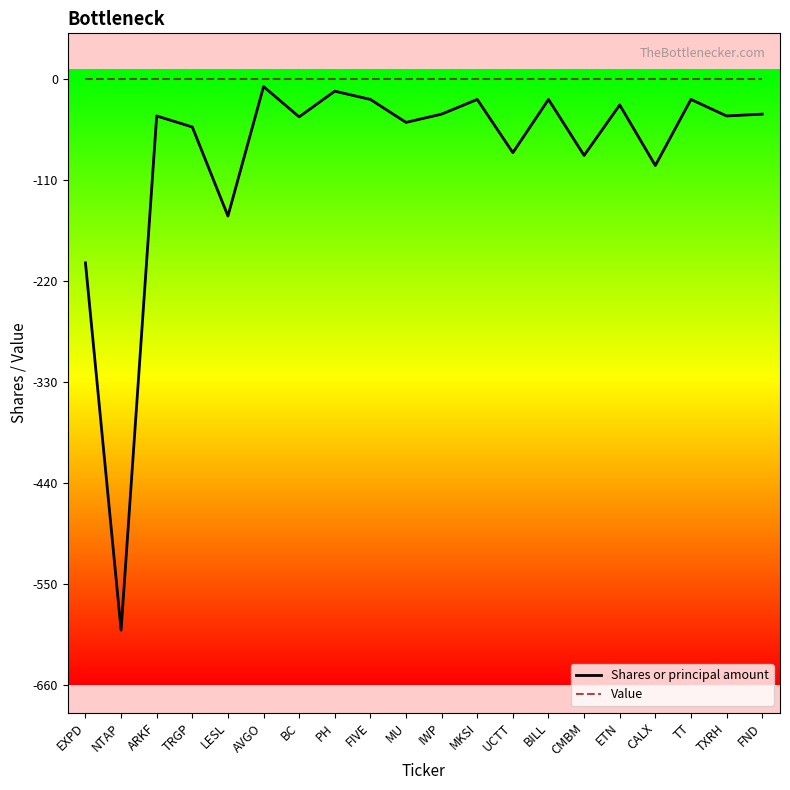

Is it true that Shares or principal amount equals -47 at MU?

True